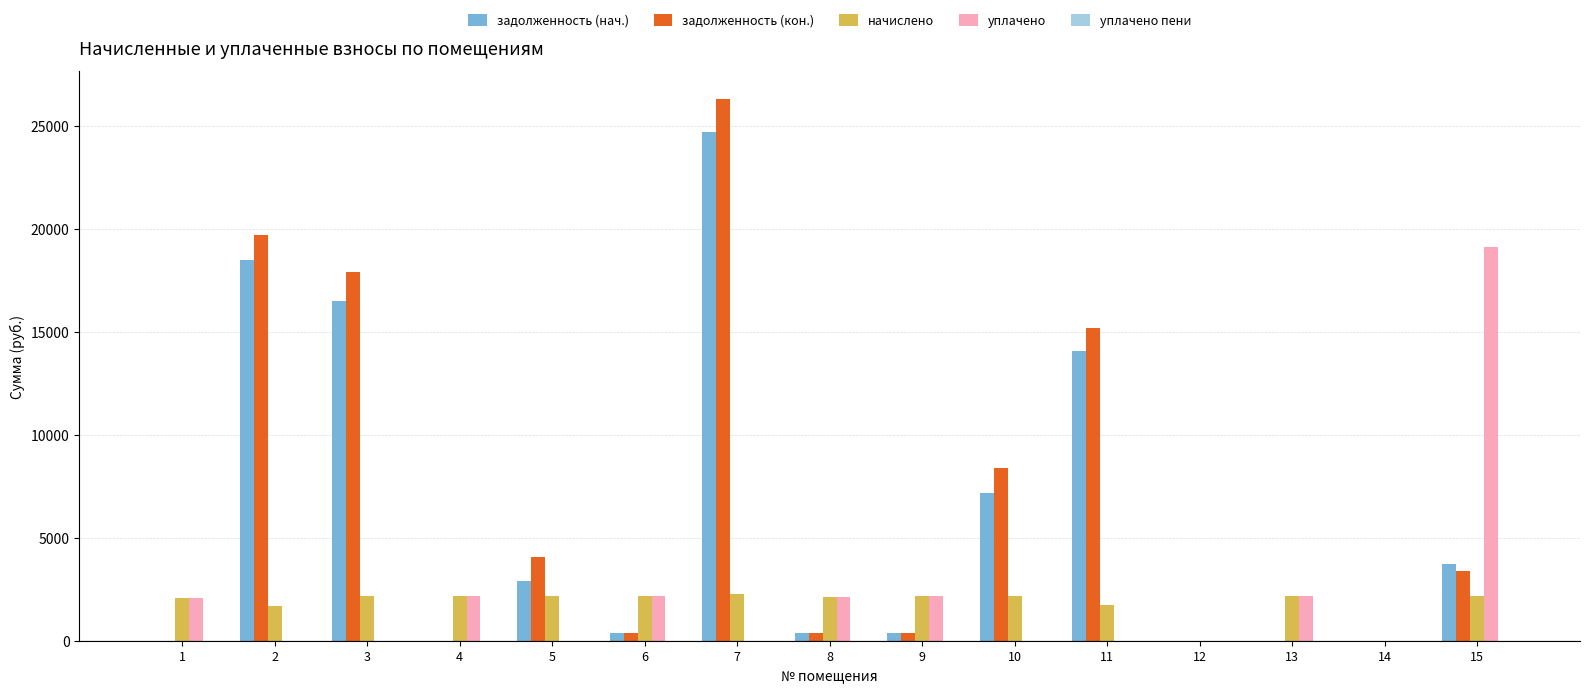

How many groups of bars are there?

15